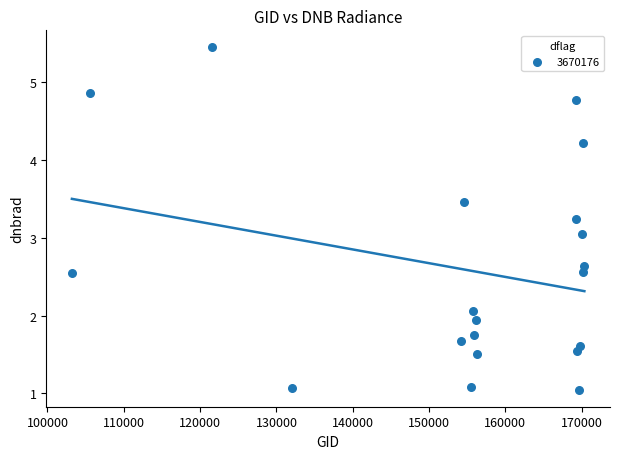

What is the range of X values (max minus min)?

67148.0